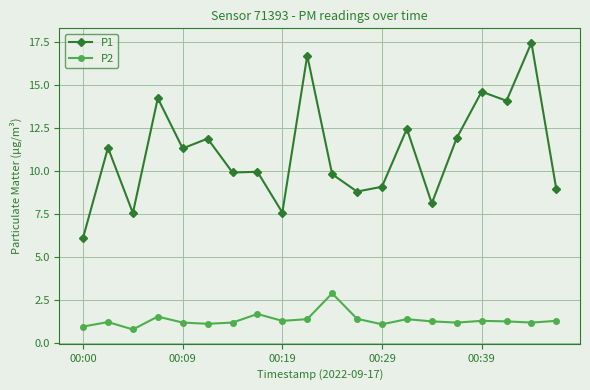

What is the average value of the P2 series?

1.3